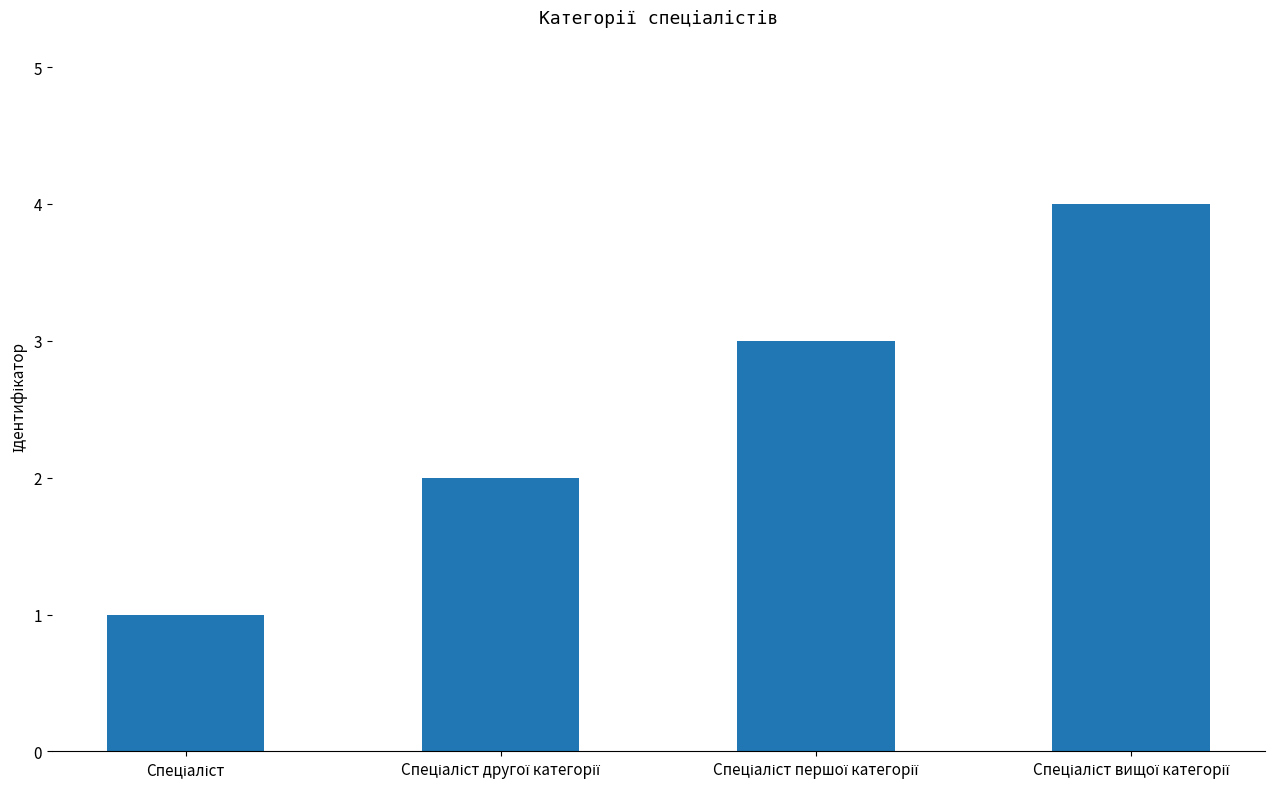

What is the greatest value displayed?

4